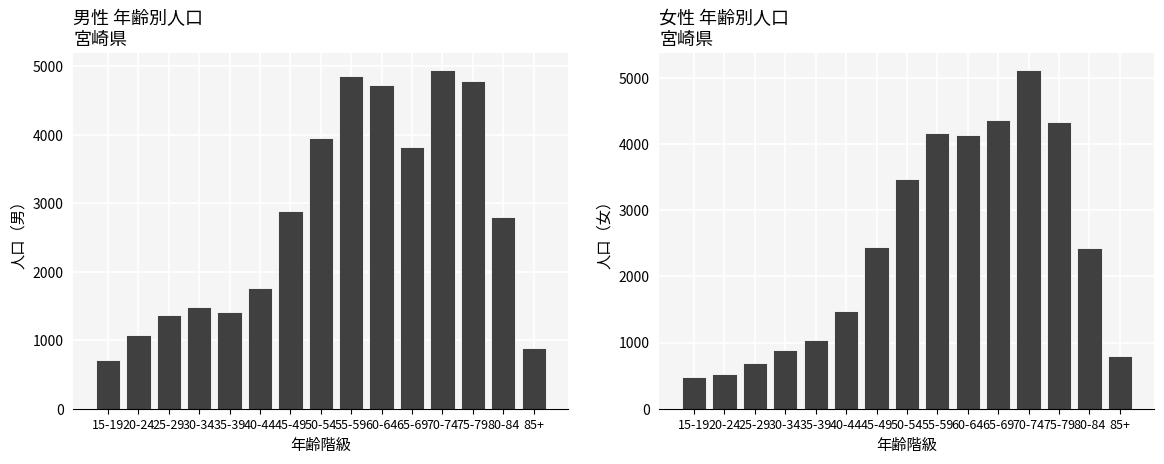

What is the label of the 11th bar from the right?

35-39